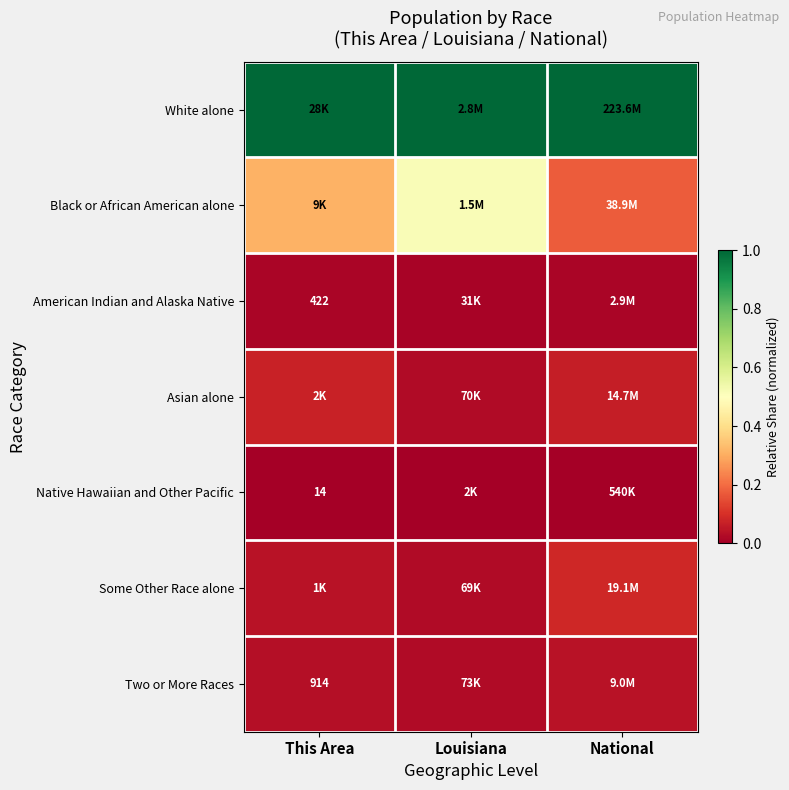

Rank the series by their maximum value, from lowest to highest.

Native Hawaiian and Other Pacific, American Indian and Alaska Native, Two or More Races, Asian alone, Some Other Race alone, Black or African American alone, White alone